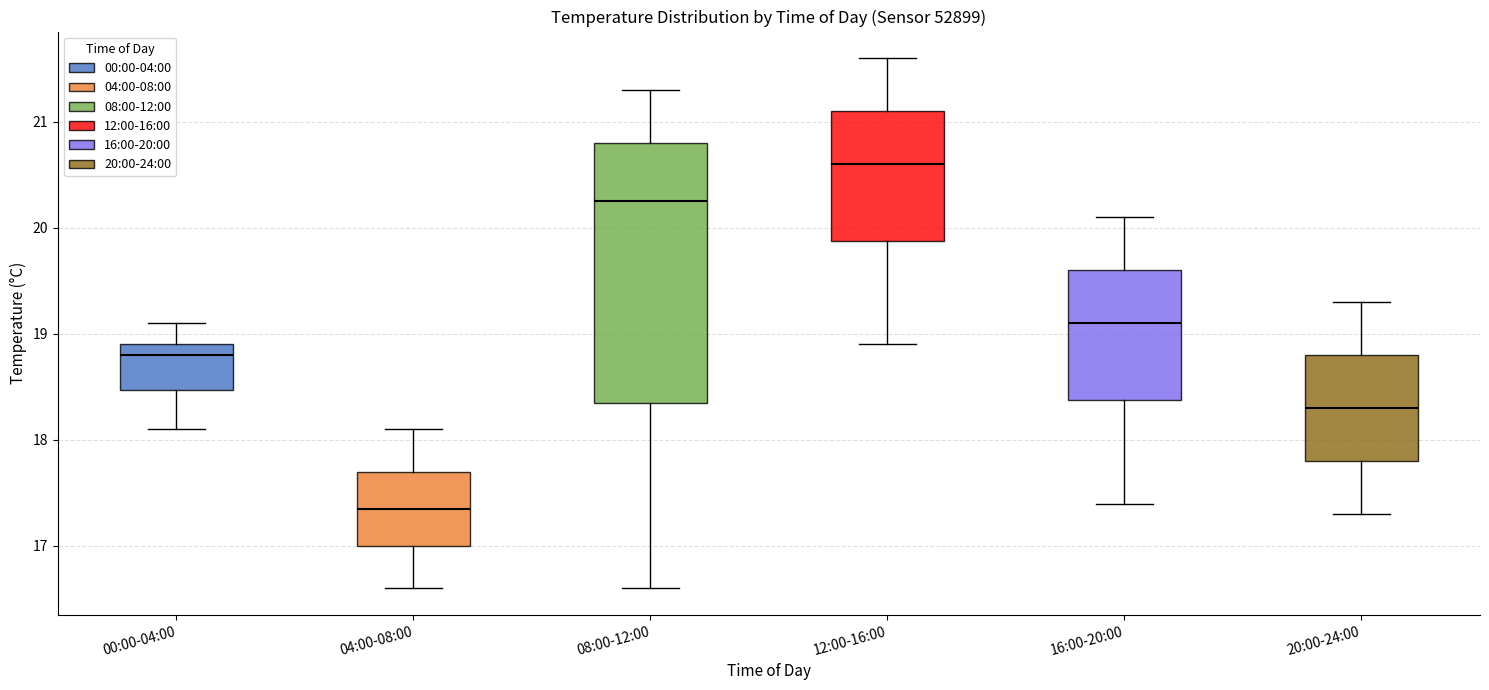

Reading left to right, transcribe this box plot: for each box, give where its median line is, the range the box spans, and where its two whiskers end, as read against the y-axis. The values are not printed on the chart, so give them approximately, as read against the axis.

00:00-04:00: median 18.8, box 18.5 to 18.9, whiskers 18.1 to 19.1
04:00-08:00: median 17.4, box 17.0 to 17.7, whiskers 16.6 to 18.1
08:00-12:00: median 20.3, box 18.4 to 20.8, whiskers 16.6 to 21.3
12:00-16:00: median 20.6, box 19.9 to 21.1, whiskers 18.9 to 21.6
16:00-20:00: median 19.1, box 18.4 to 19.6, whiskers 17.4 to 20.1
20:00-24:00: median 18.3, box 17.8 to 18.8, whiskers 17.3 to 19.3